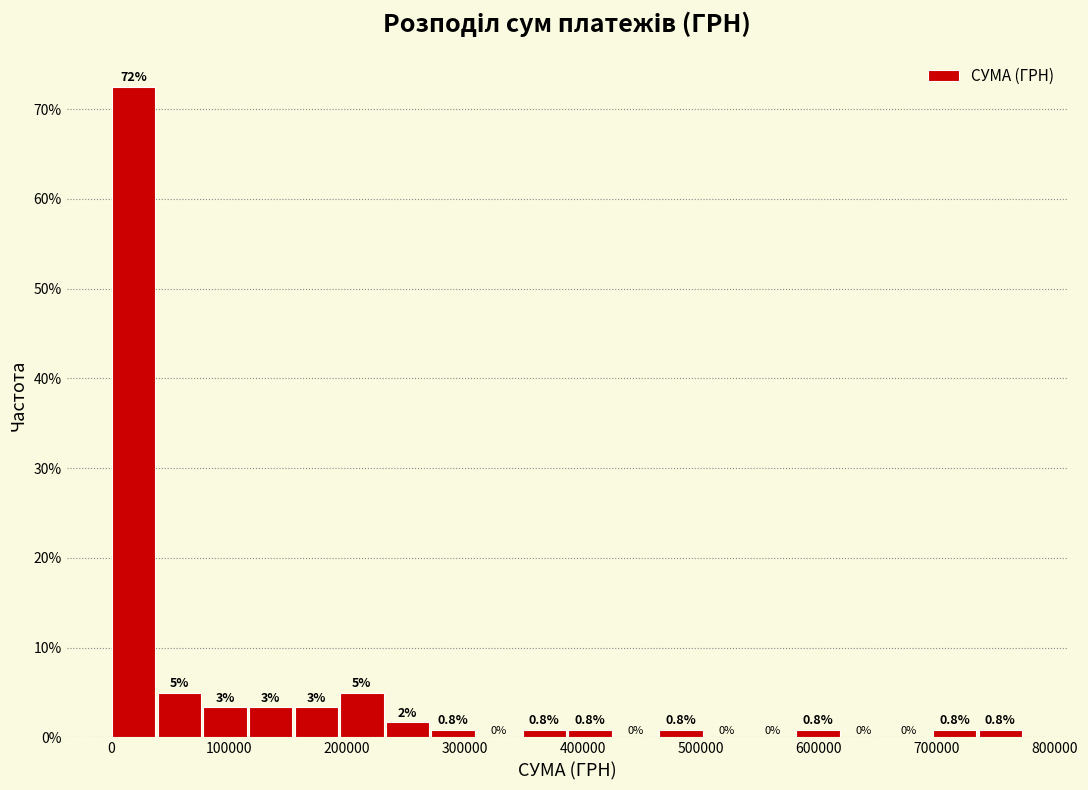

Around what value on the x-axis is the tallest bar? Give the approximate position of its centre, as read against the axis.

20000